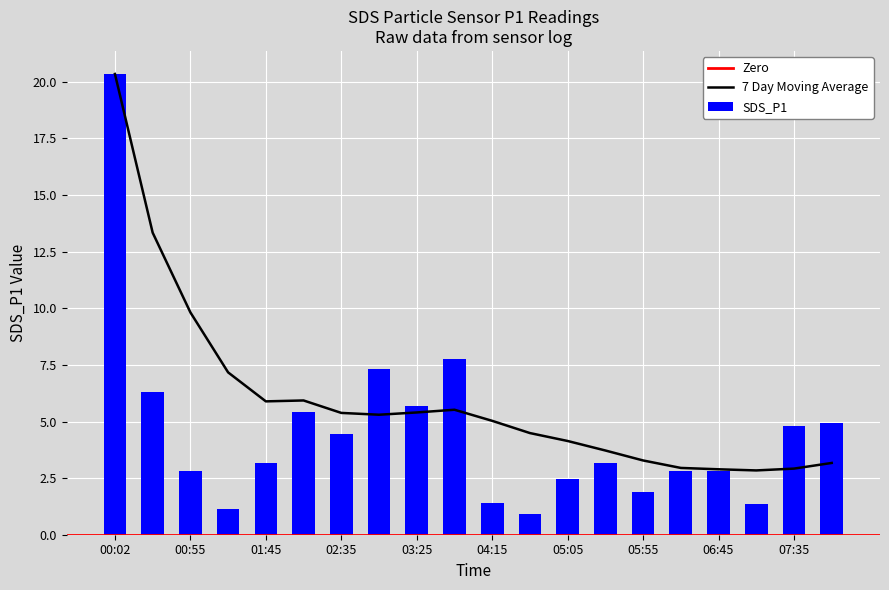

What is the label of the 11th bar from the right?

03:50